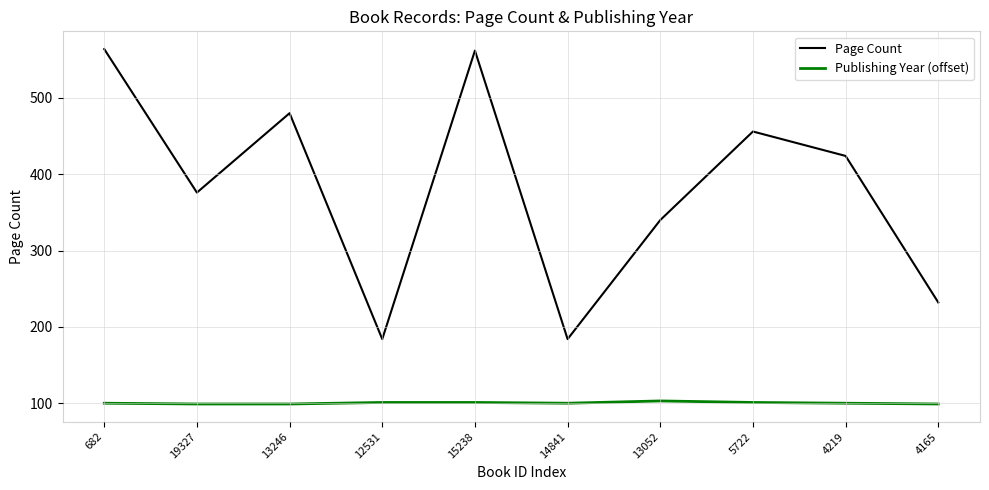

What is the total value across all series at 13246?

579